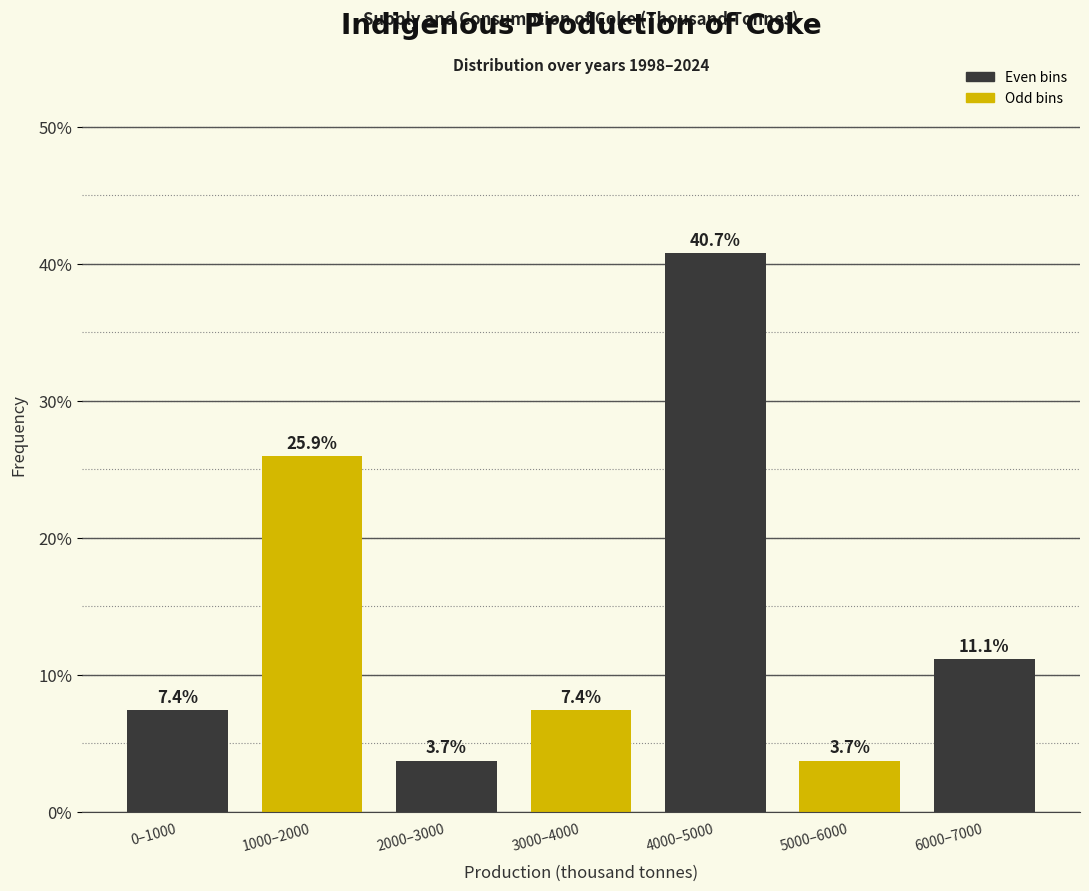

Reading left to right, list all the values displayed in this chart.

0–1000=7.4	1000–2000=25.9	2000–3000=3.7	3000–4000=7.4	4000–5000=40.7	5000–6000=3.7	6000–7000=11.1